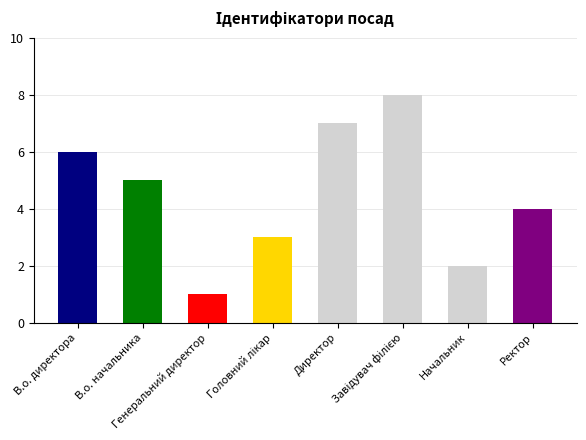

Are the bars grouped side by side (vs. stacked)?

No